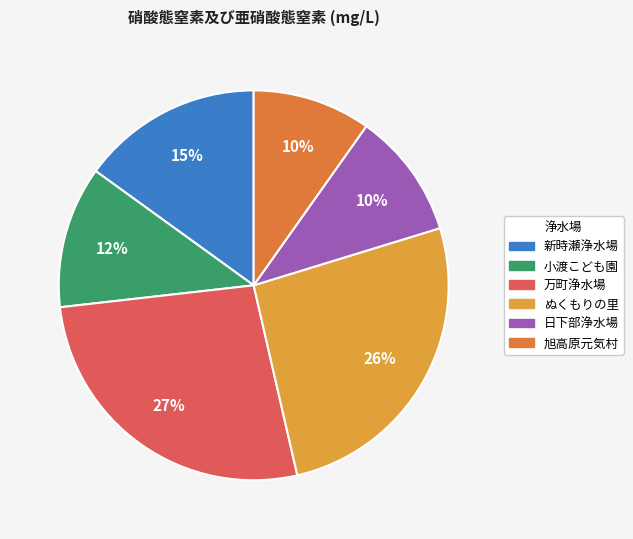

How many segments does this pie chart have?

6